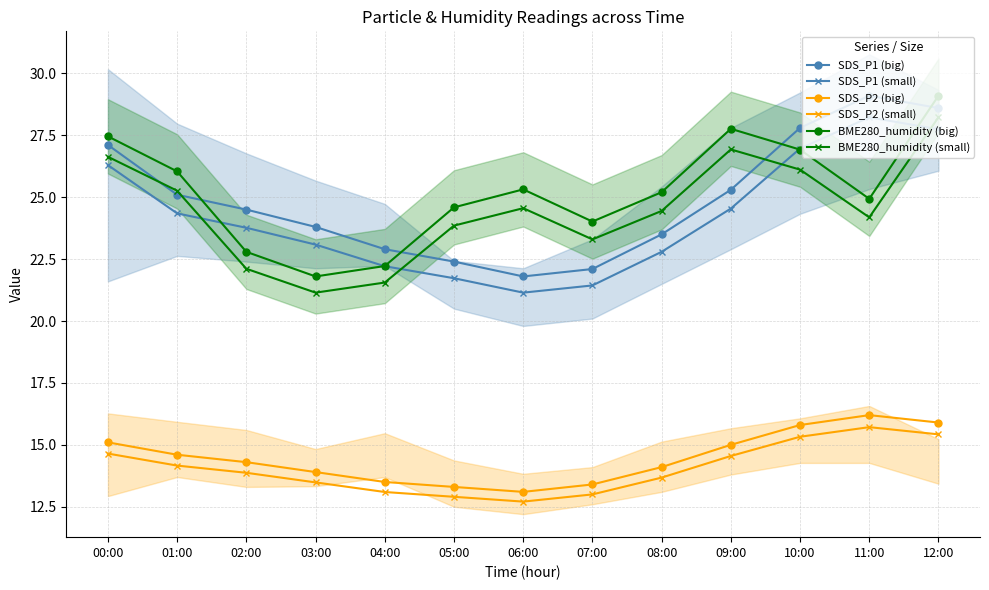

True or false: SDS_P2 (big) and SDS_P1 (small) intersect in this chart.

False